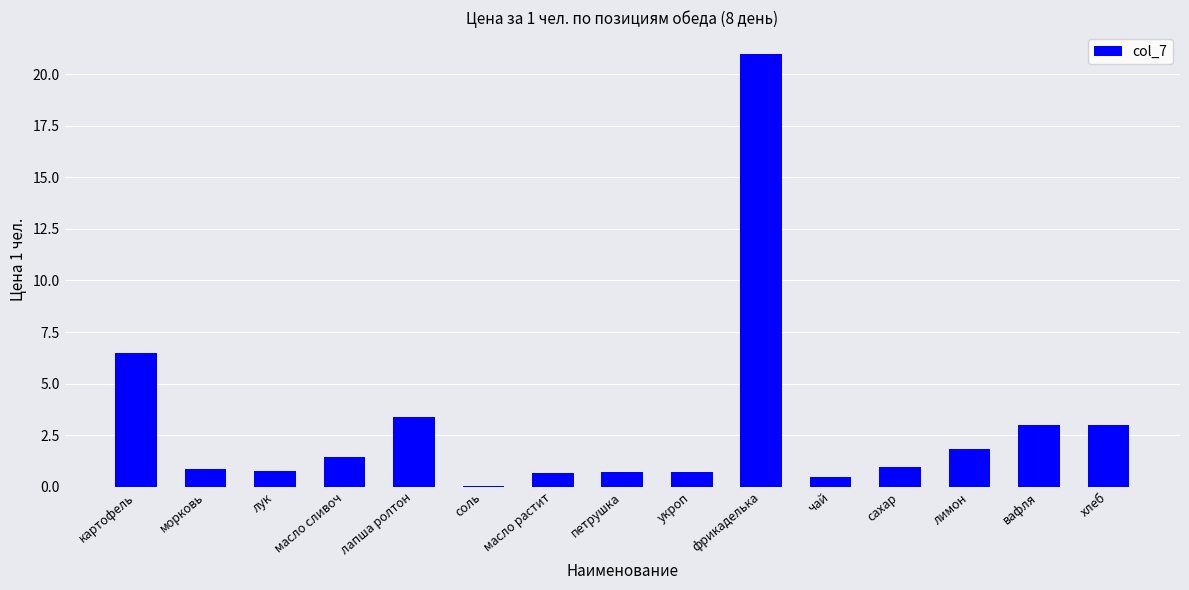

What is the change in value from картофель to хлеб?

-3.5